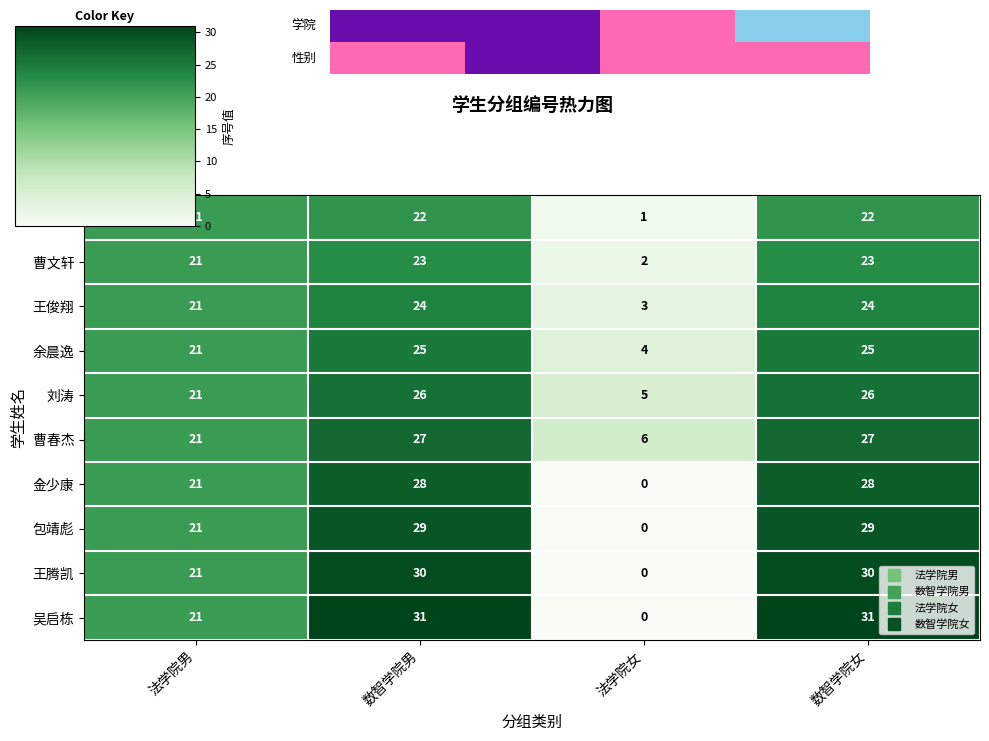

List the labels in order of 王腾凯 value, smallest first.

法学院女, 法学院男, 数智学院男, 数智学院女